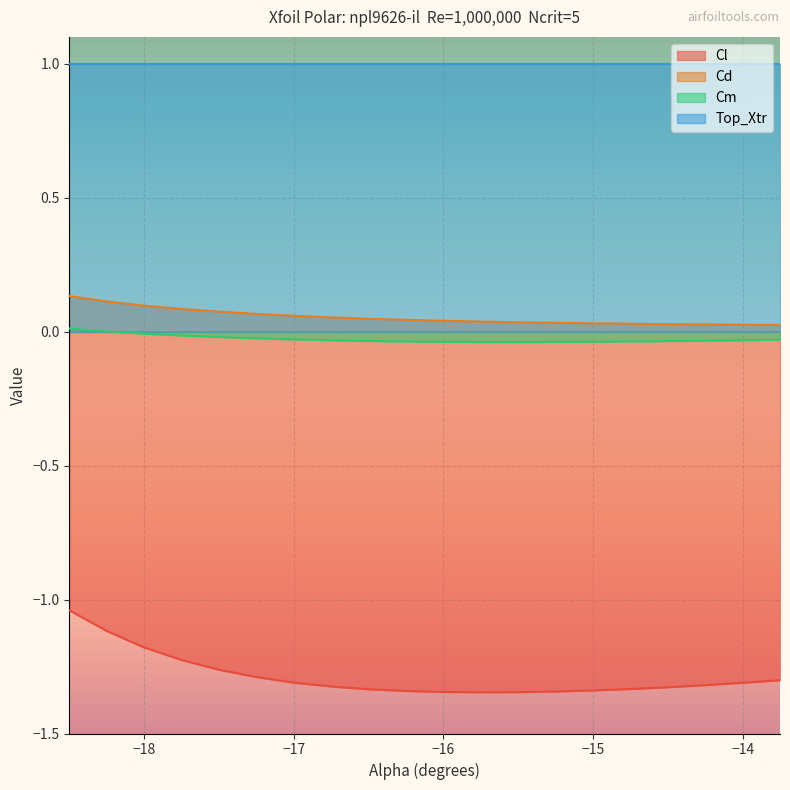

What is the greatest value displayed?

1.0